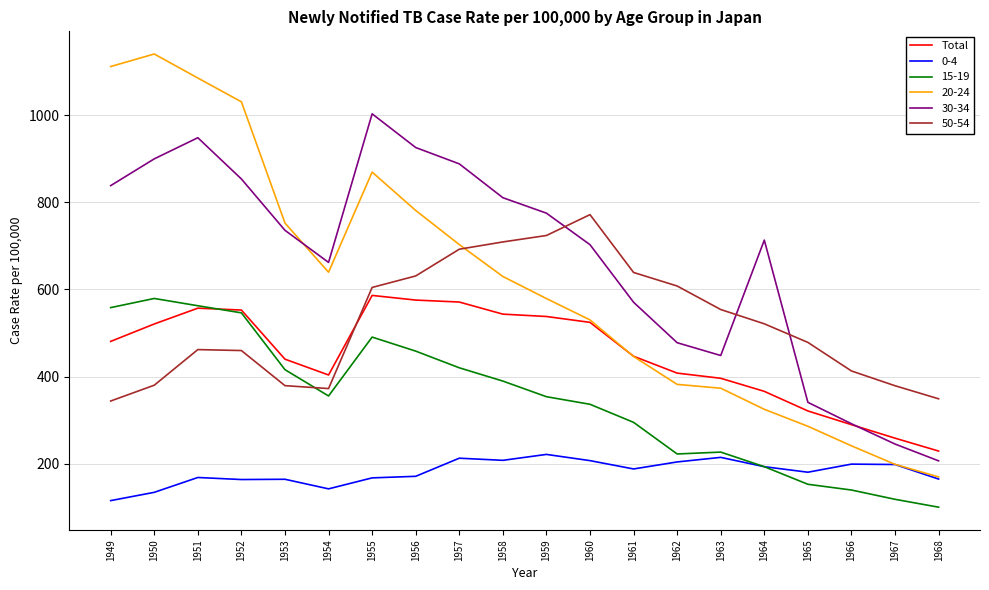

Which series has the largest total across all categories?

30-34